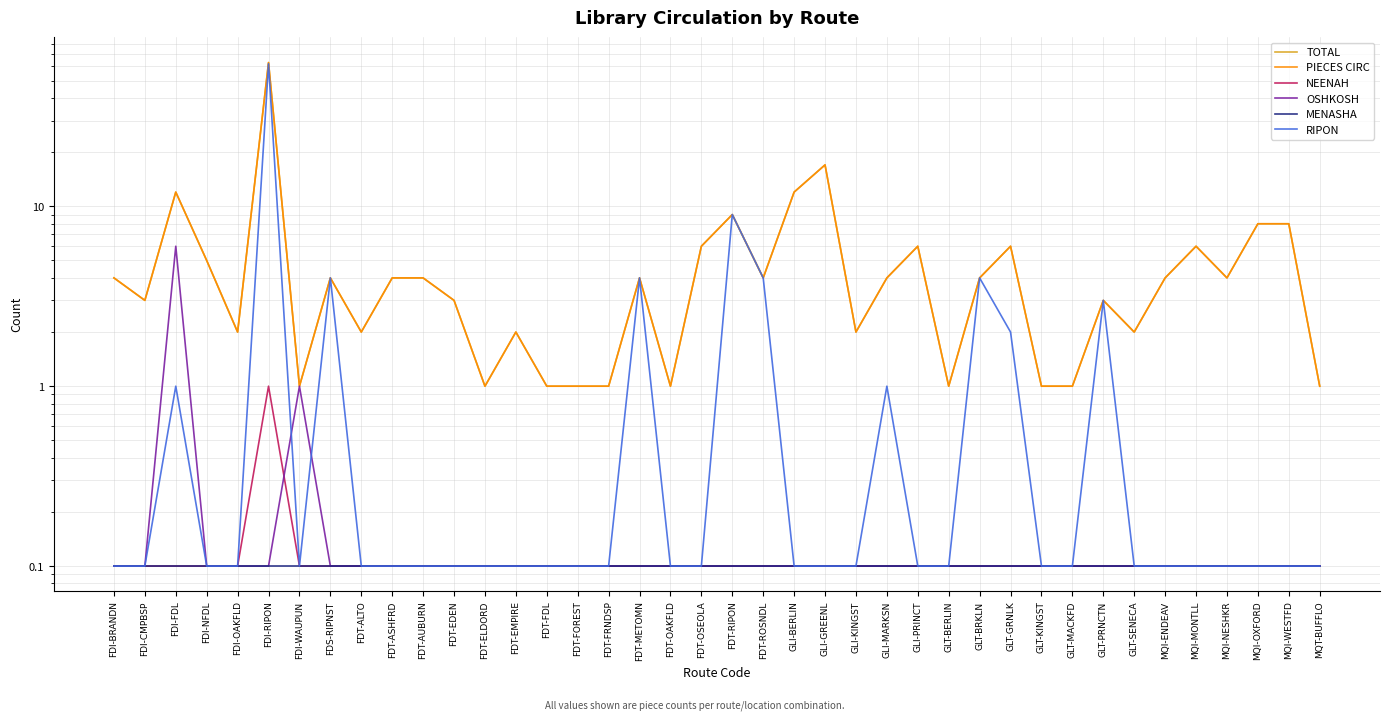

Which series has the largest range (max minus min)?

TOTAL